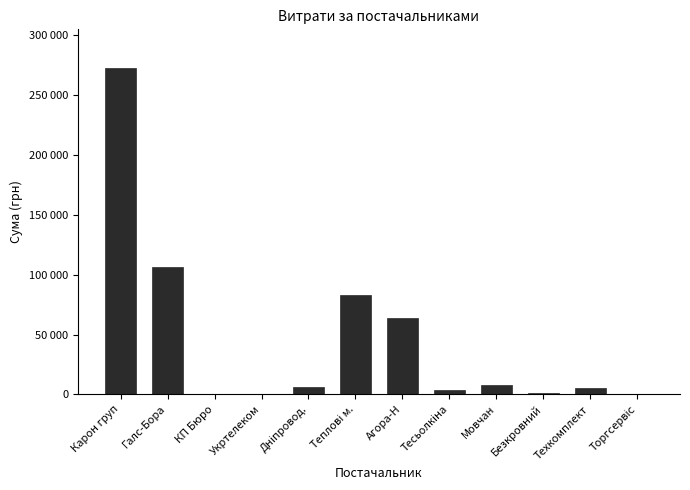

What is the difference between the maximum and second lowest values?

272157.6